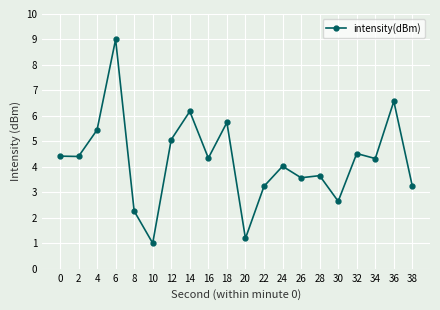

What is the difference between the values at 22 and 2?

1.2